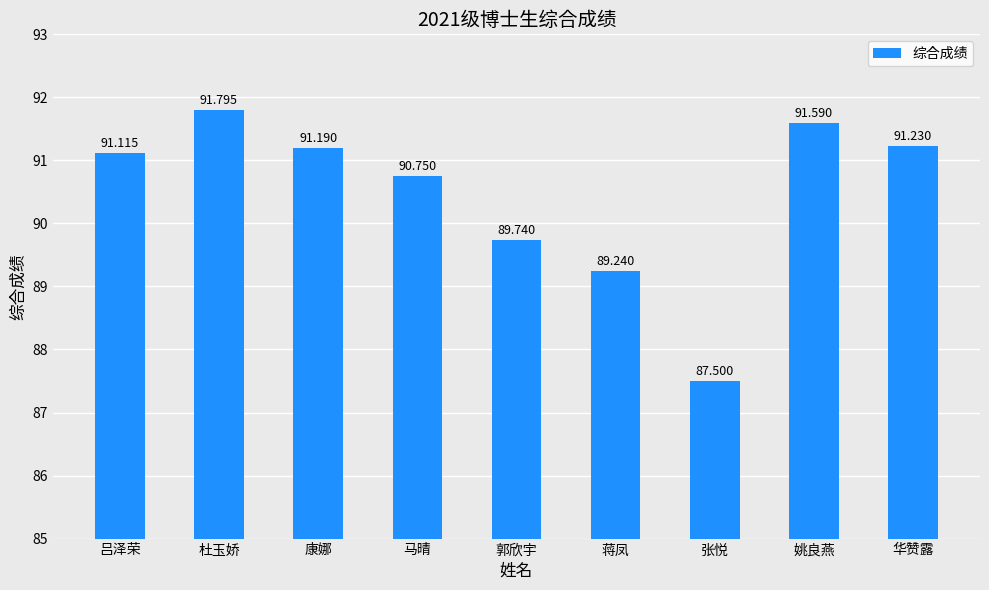

Does the chart contain stacked bars?

No